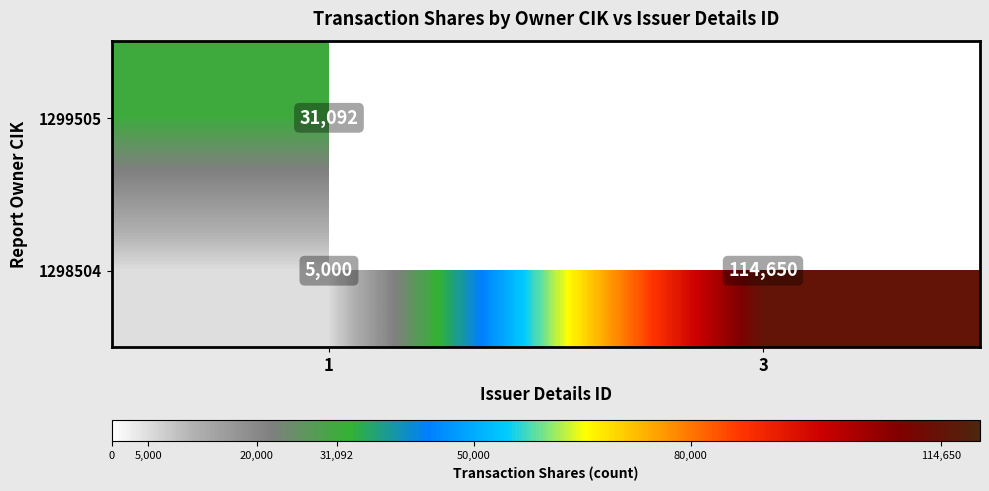

Is the value of 1299505 at 1 greater than the value of 1298504 at 3?

No